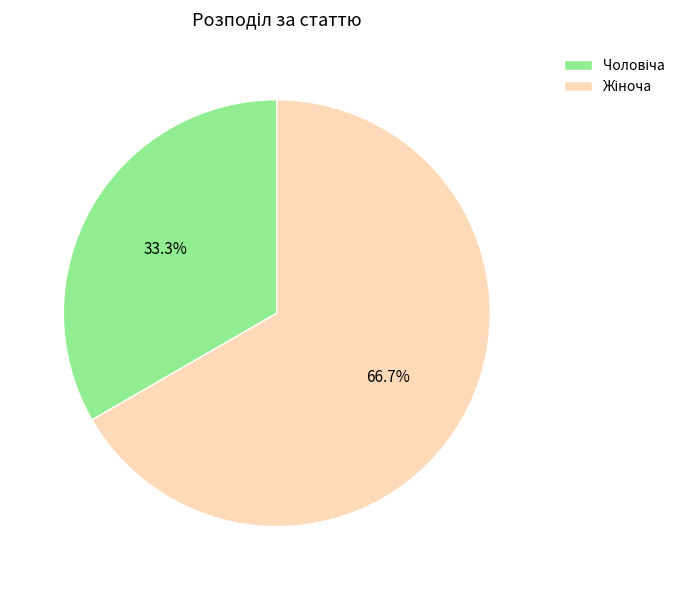

Is there any slice that represents more than half of the pie?

Yes